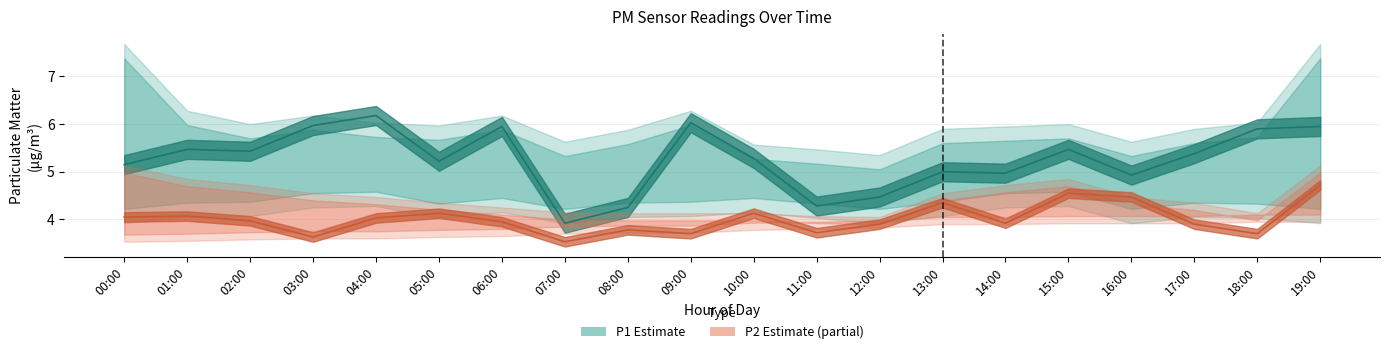

At which category is the sum across all series the highest?

19:00